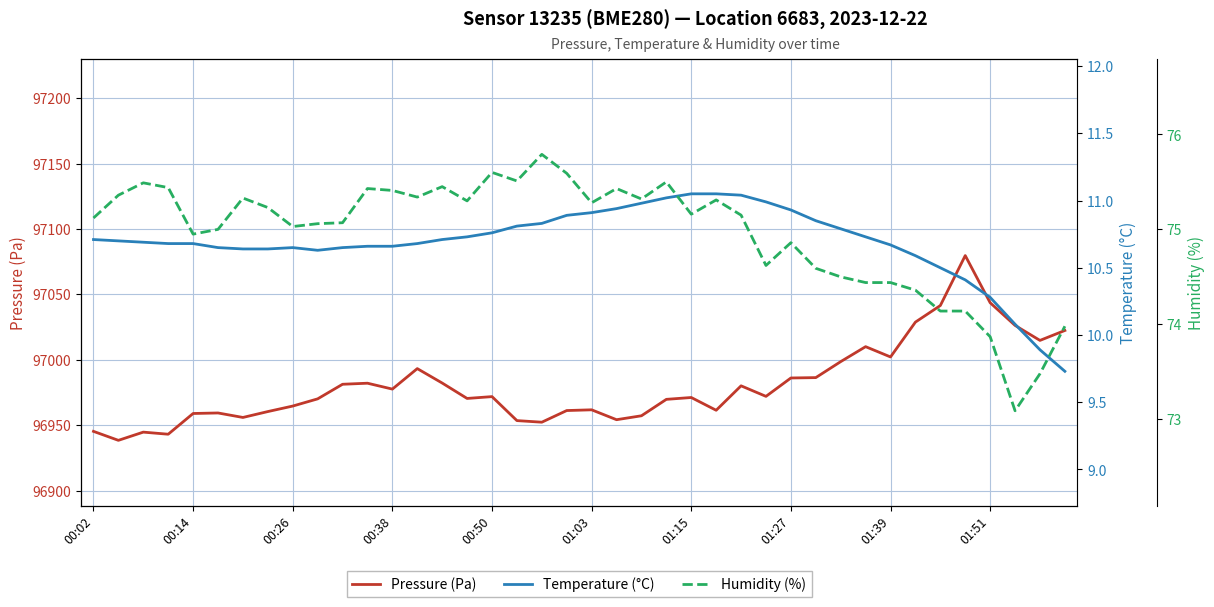

Rank the series by their maximum value, from highest to lowest.

Pressure (Pa), Humidity (%), Temperature (°C)